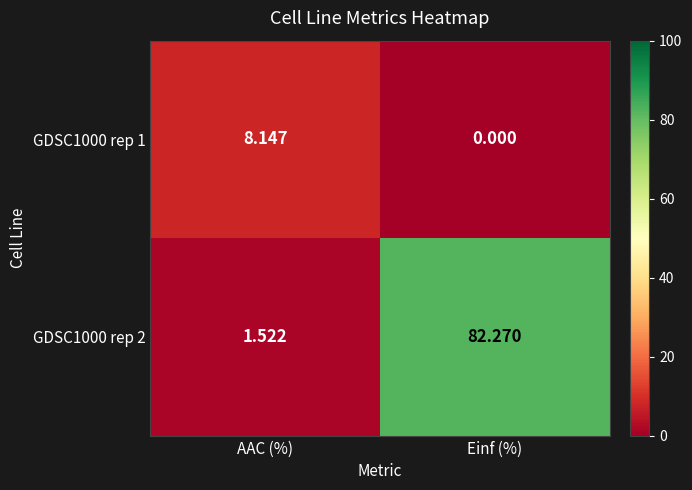

Where does the GDSC1000 rep 1 series first go above 8?

AAC (%)